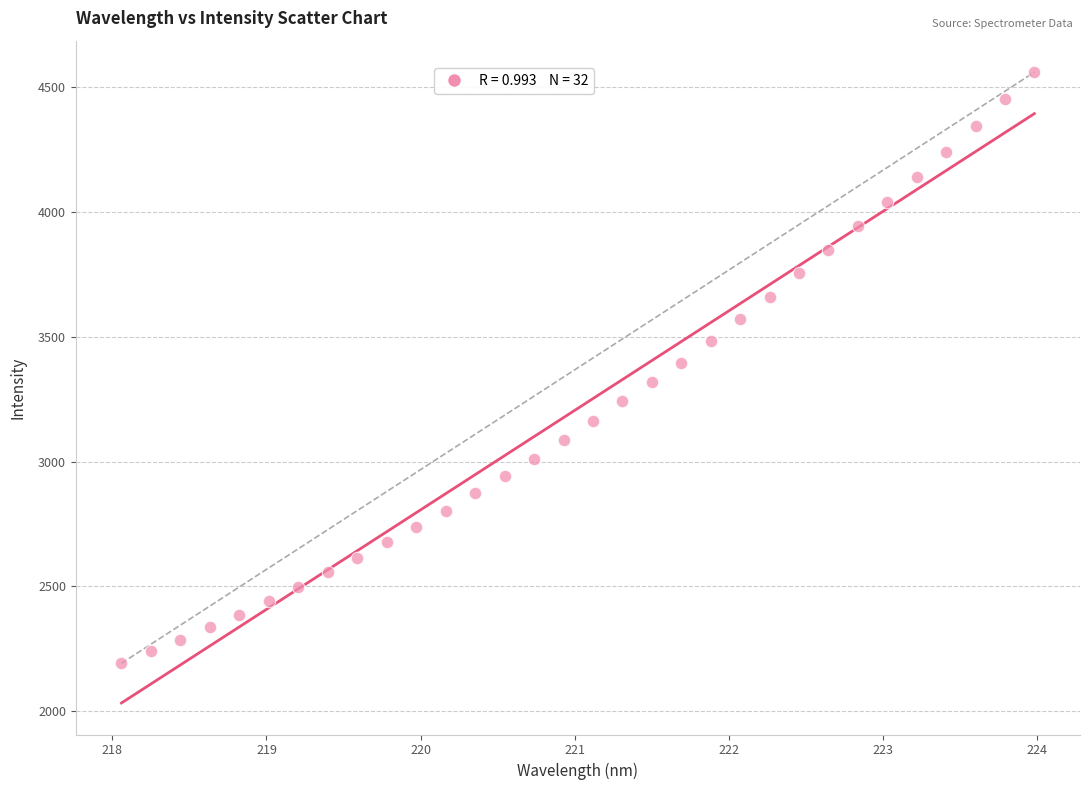

What is the range of X values (max minus min)?

5.9